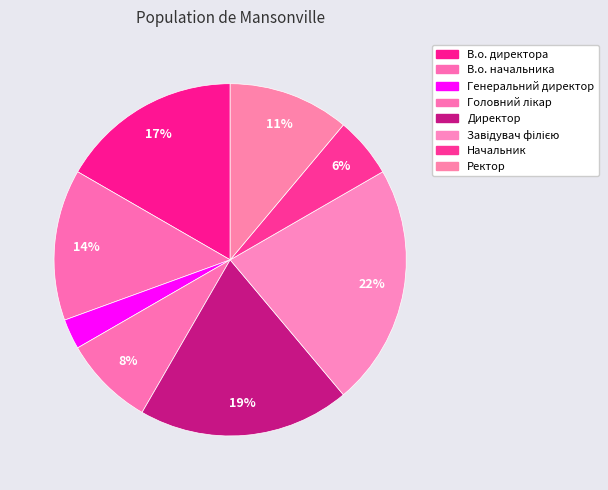

Count the number of slices in the pie.

8